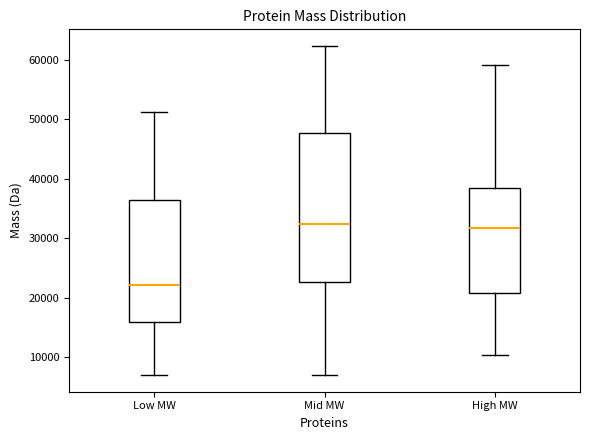

Which box is the tallest, from its lower edge to its upper edge?

Mid MW